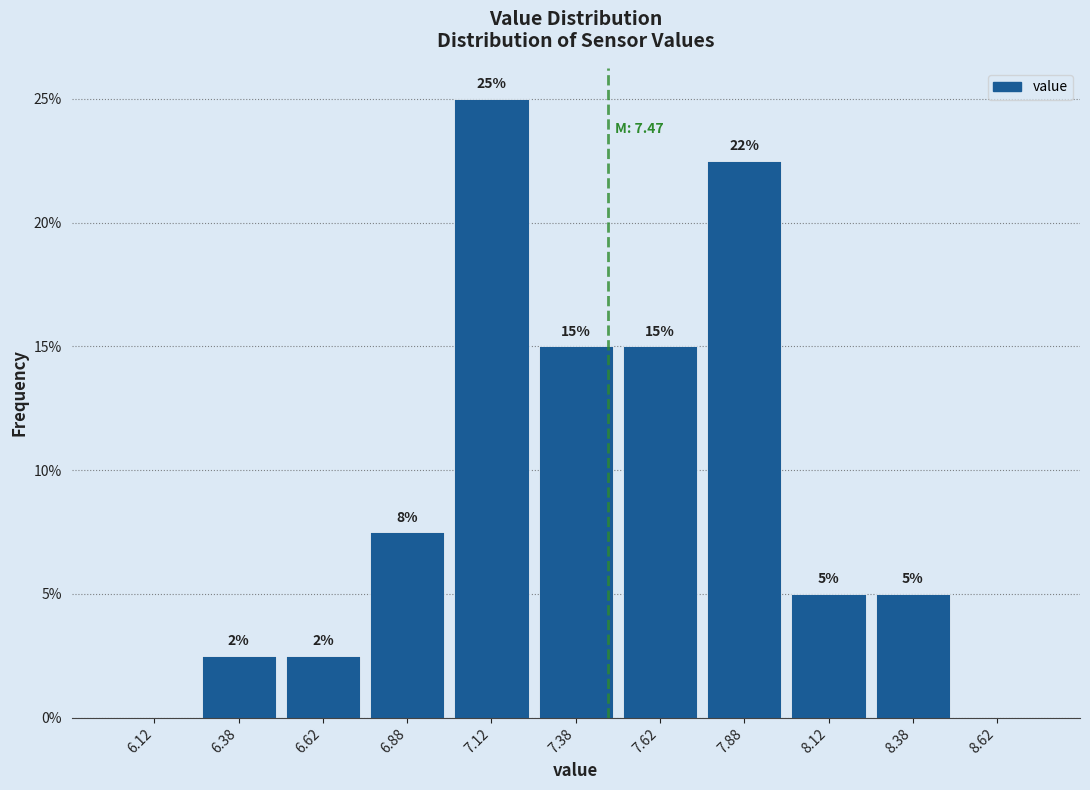

Which range on the x-axis has the tallest bar?

7.00 to 7.25